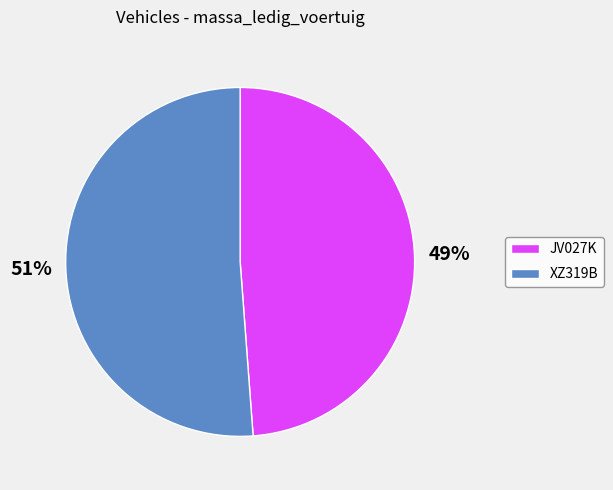

To the nearest percent, what is the difference between the XZ319B and JV027K slice percentages?

2%